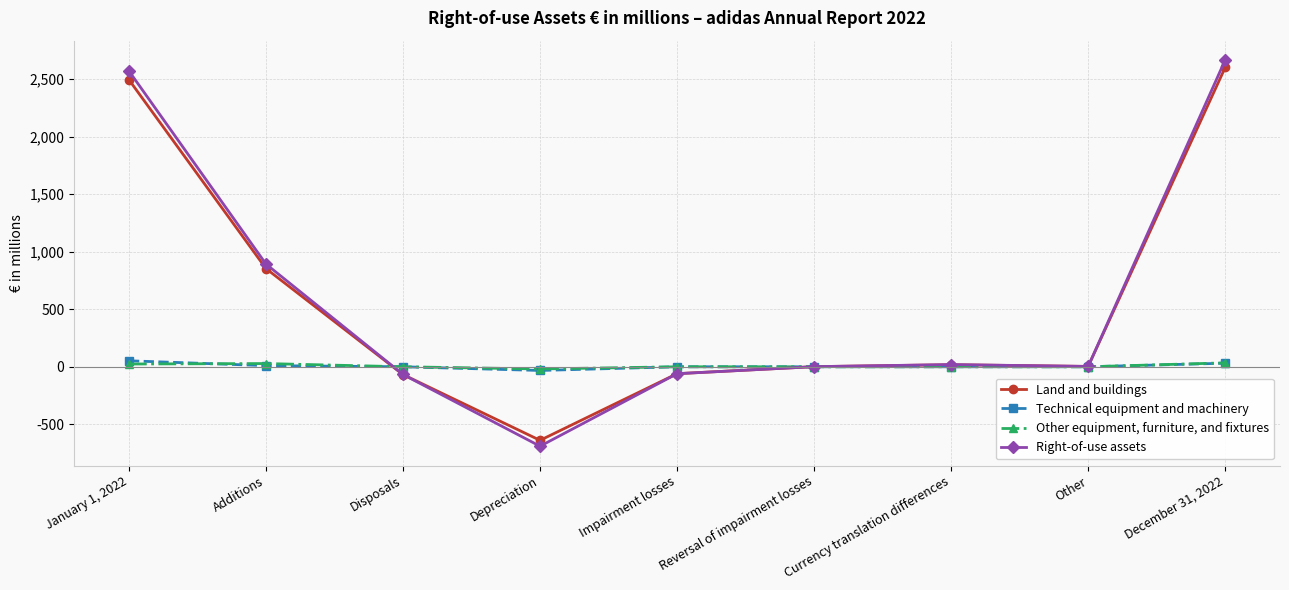

Between Additions and Reversal of impairment losses, which series saw the biggest shift?

Right-of-use assets